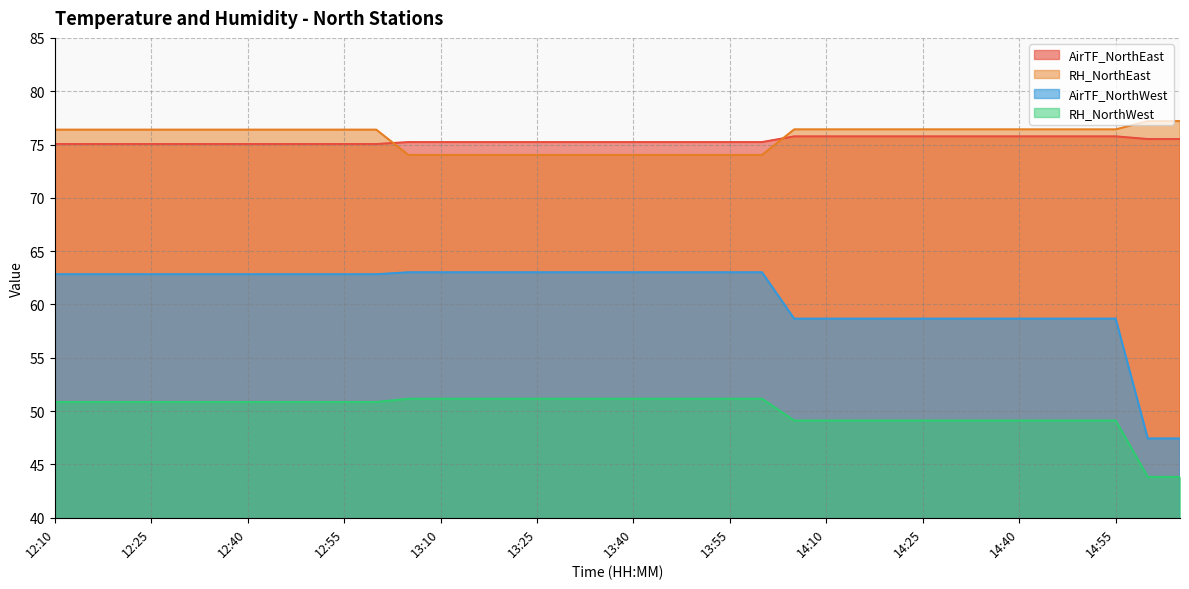

List the labels in order of AirTF_NorthWest value, largest first.

13:05, 13:10, 13:15, 13:20, 13:25, 13:30, 13:35, 13:40, 13:45, 13:50, 13:55, 14:00, 12:10, 12:15, 12:20, 12:25, 12:30, 12:35, 12:40, 12:45, 12:50, 12:55, 13:00, 14:05, 14:10, 14:15, 14:20, 14:25, 14:30, 14:35, 14:40, 14:45, 14:50, 14:55, 15:05, 15:10